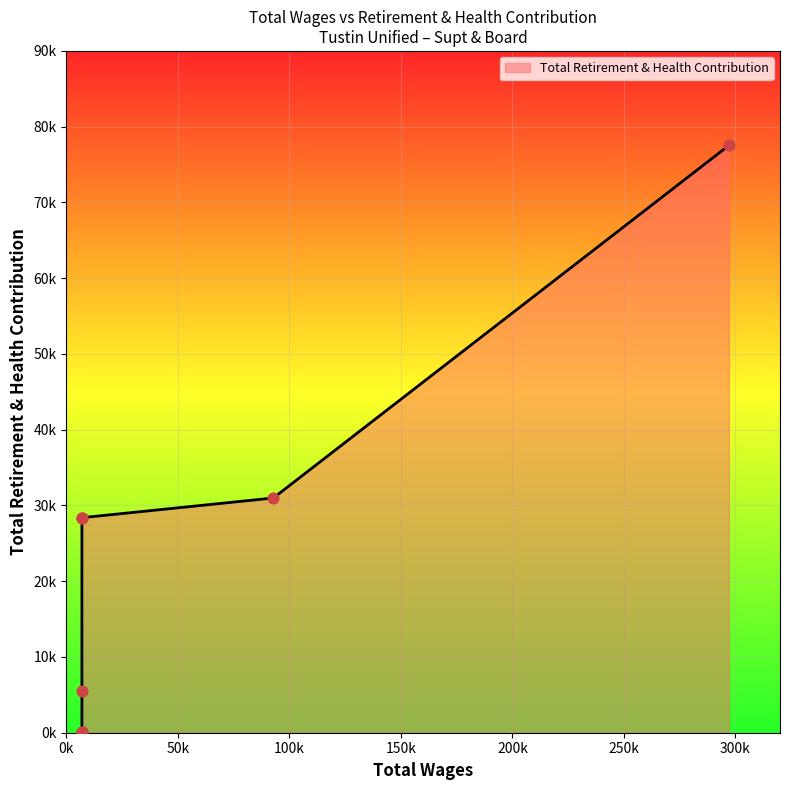

Between 6949.0 and 6949.0, which is larger?

6949.0